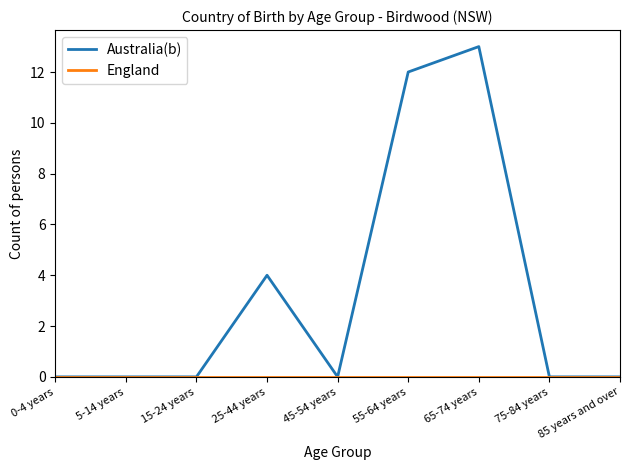

What position from the right is 0-4 years?

9